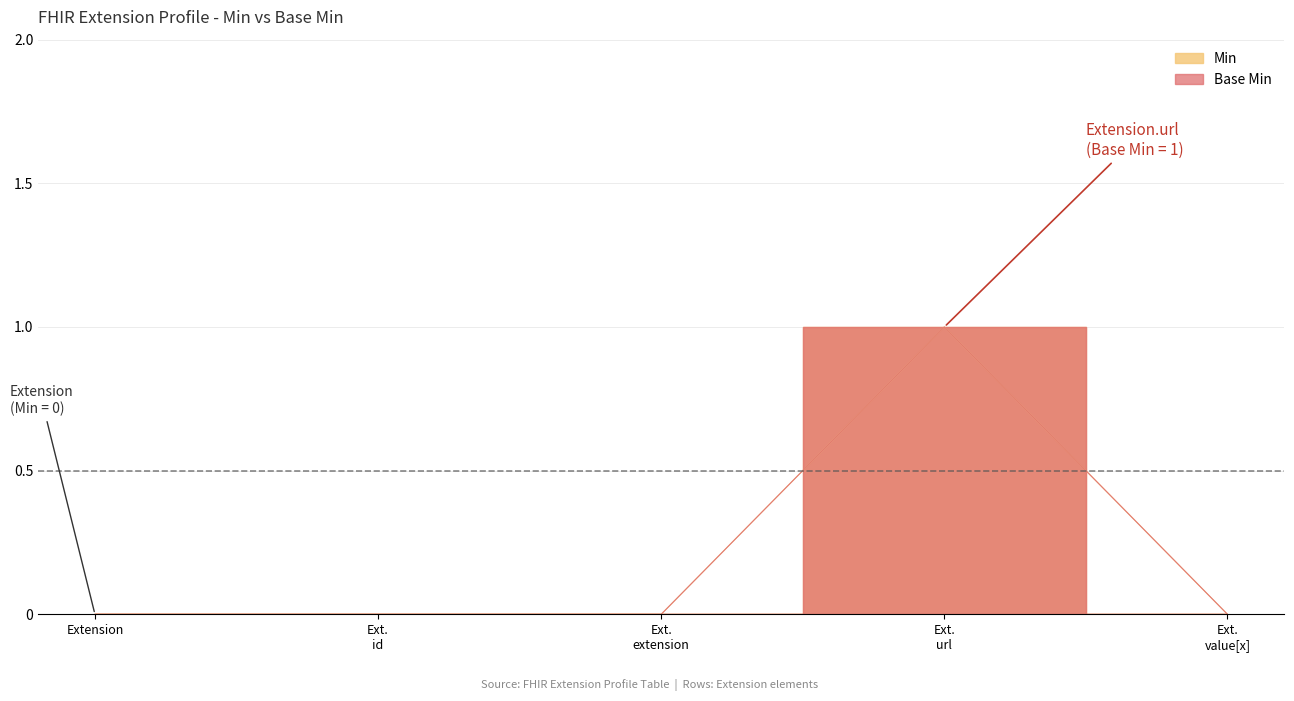

Count the Base Min values in the range 0 to 1.

5